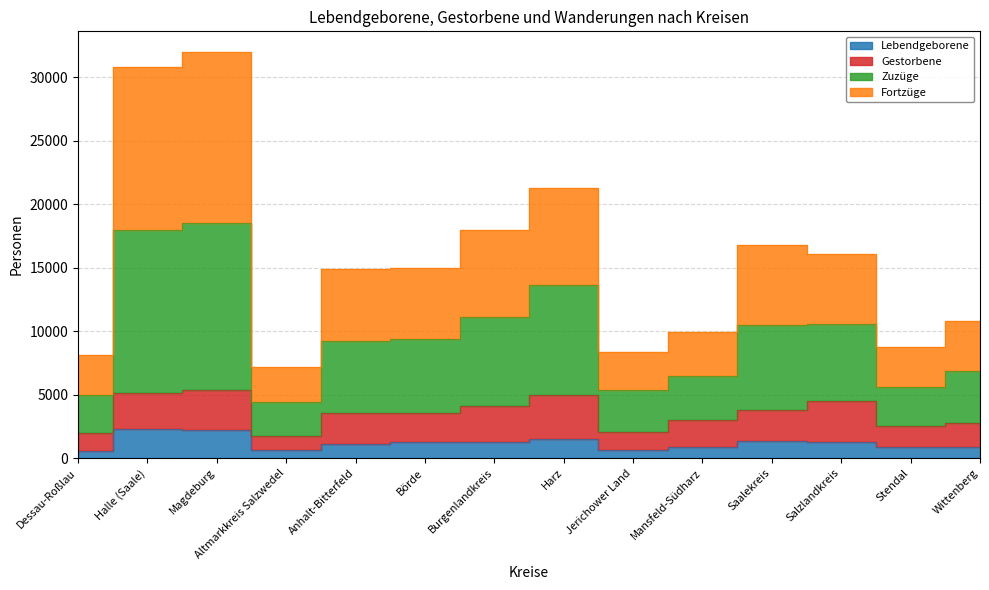

True or false: Zuzüge has a value of 11354 at Jerichower Land.

False